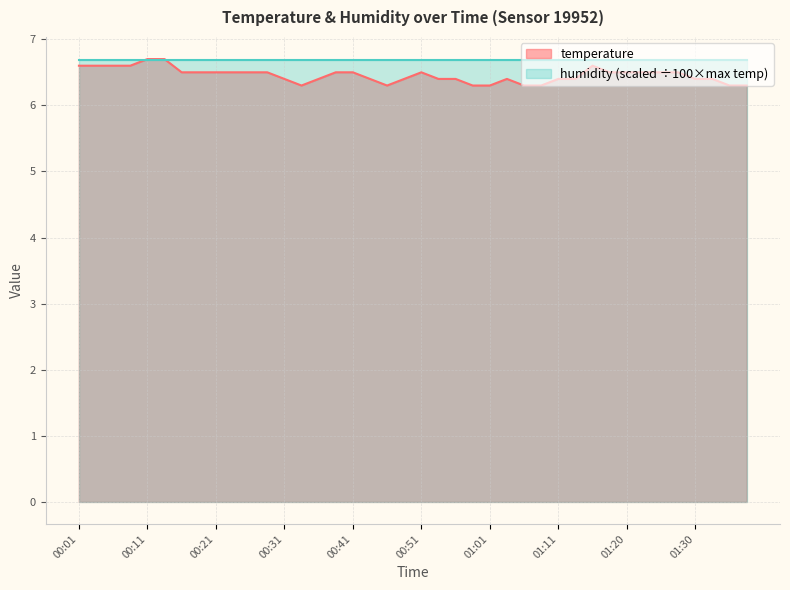

List the labels in order of value, smallest first.

00:33, 00:46, 00:58, 01:01, 01:06, 01:08, 01:35, 01:38, 00:31, 00:36, 00:43, 00:48, 00:53, 00:56, 01:03, 01:11, 01:13, 01:30, 01:33, 00:16, 00:18, 00:21, 00:23, 00:26, 00:28, 00:38, 00:41, 00:51, 01:18, 01:20, 01:23, 01:25, 01:28, 00:01, 00:03, 00:06, 00:08, 01:15, 00:11, 00:13